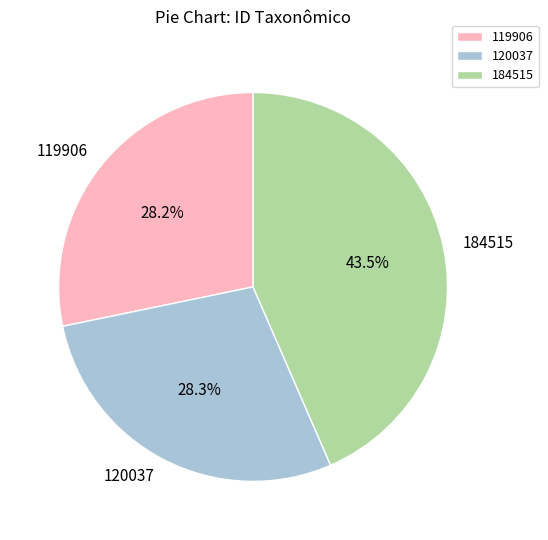

How much of the chart is everything except 120037?

71.7%